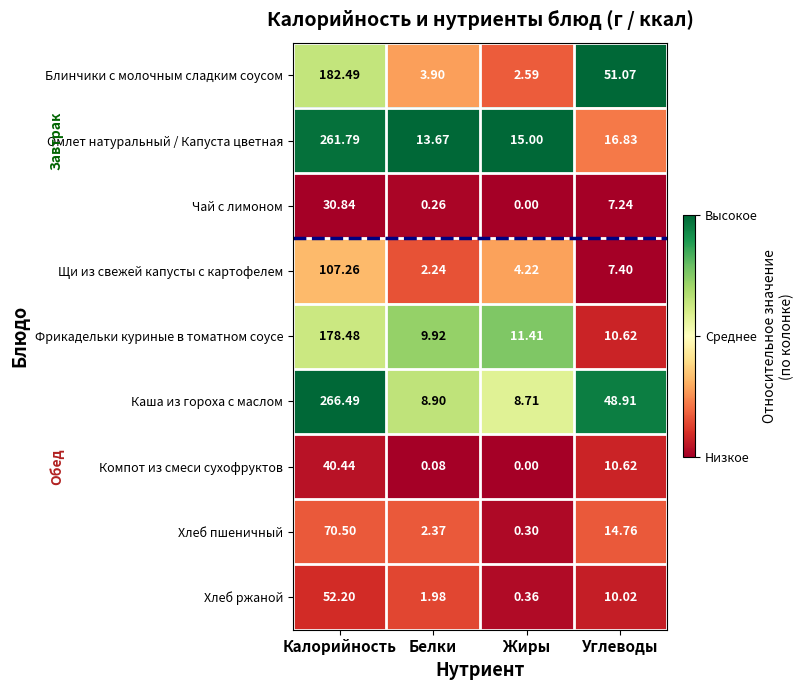

Rank the categories by Фрикадельки куриные в томатном соусе value from lowest to highest.

Белки, Углеводы, Жиры, Калорийность